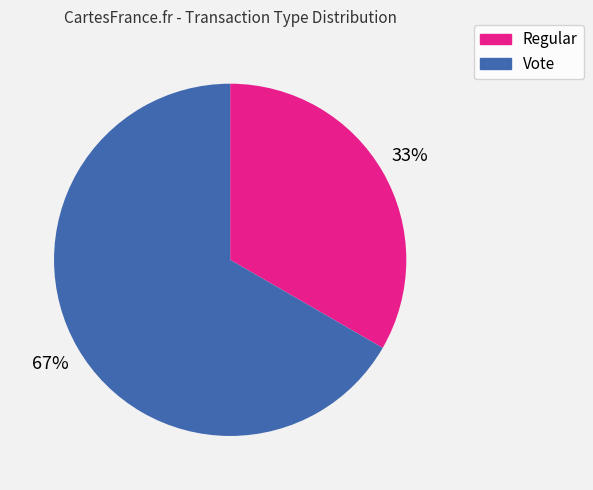

How many segments does this pie chart have?

2